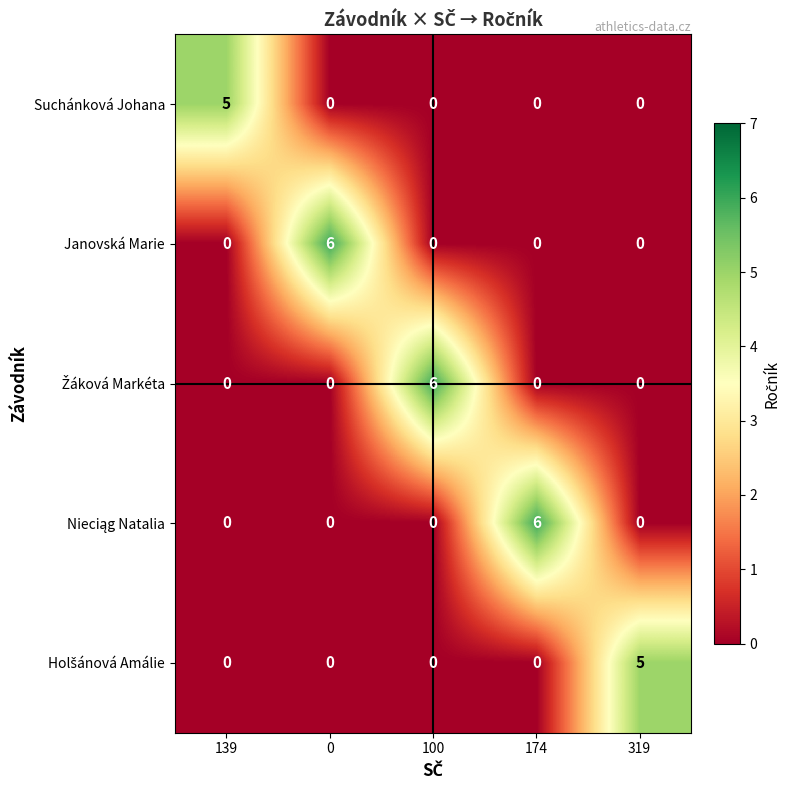

What is the spread (max minus min) of values at 174?

6